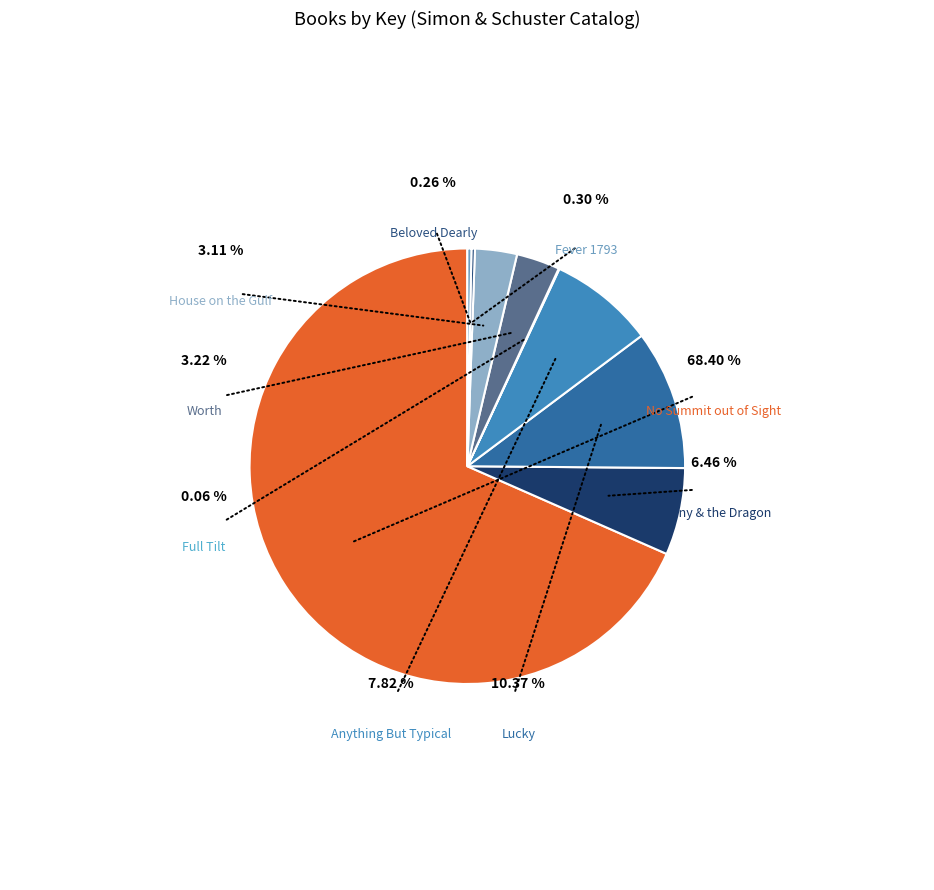

Which slice is the smallest?

Full Tilt